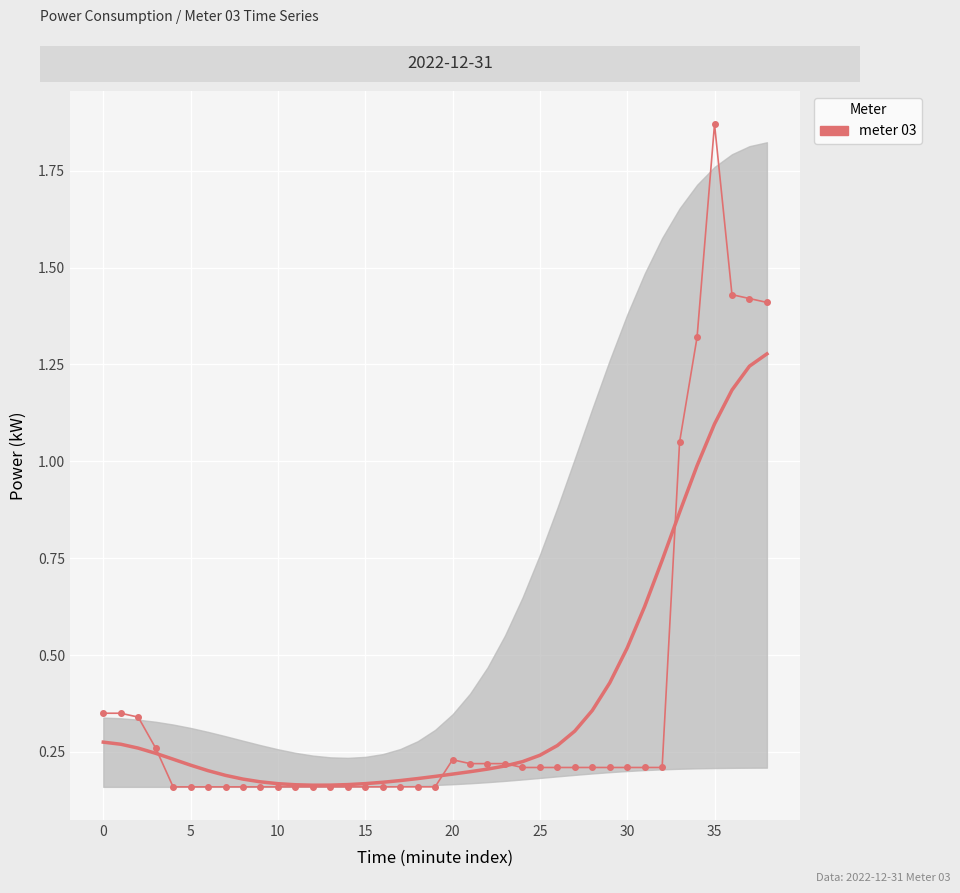

The meter 03 series shows 1.1 at 33. True or false?

True